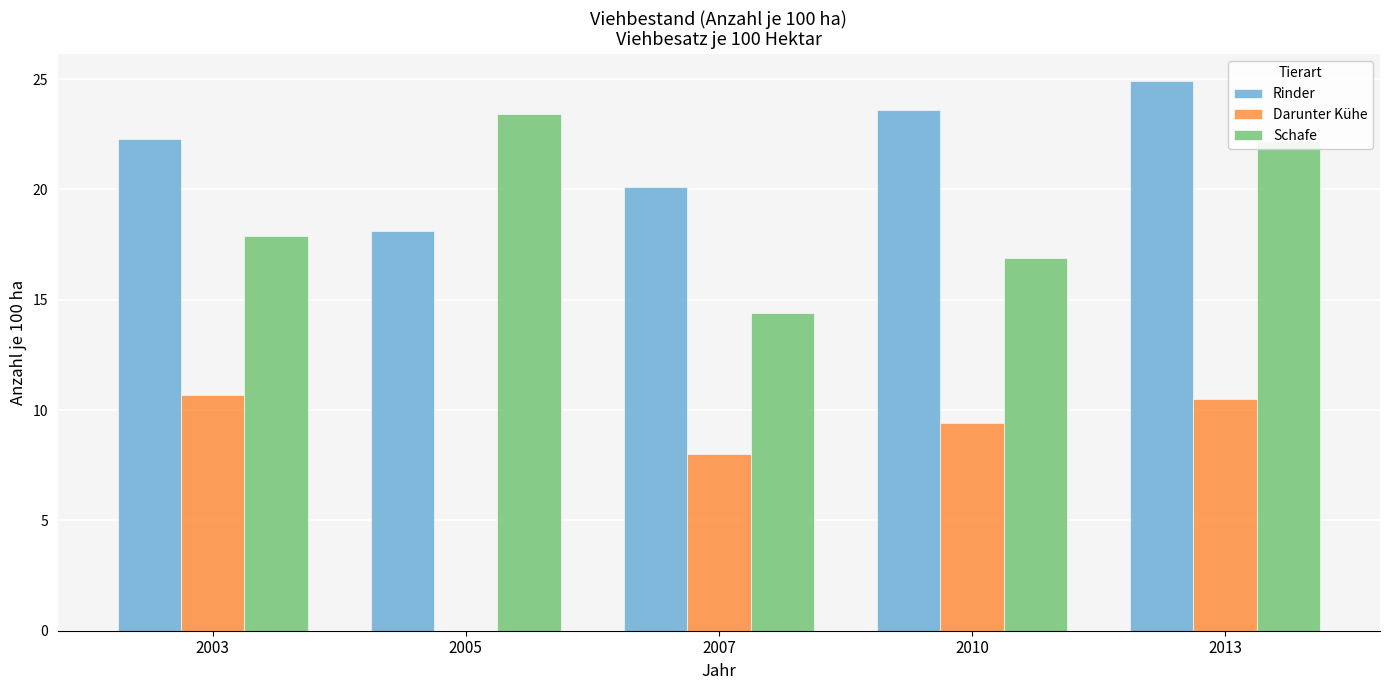

Which series changed the most between 2003 and 2005?

Darunter Kühe